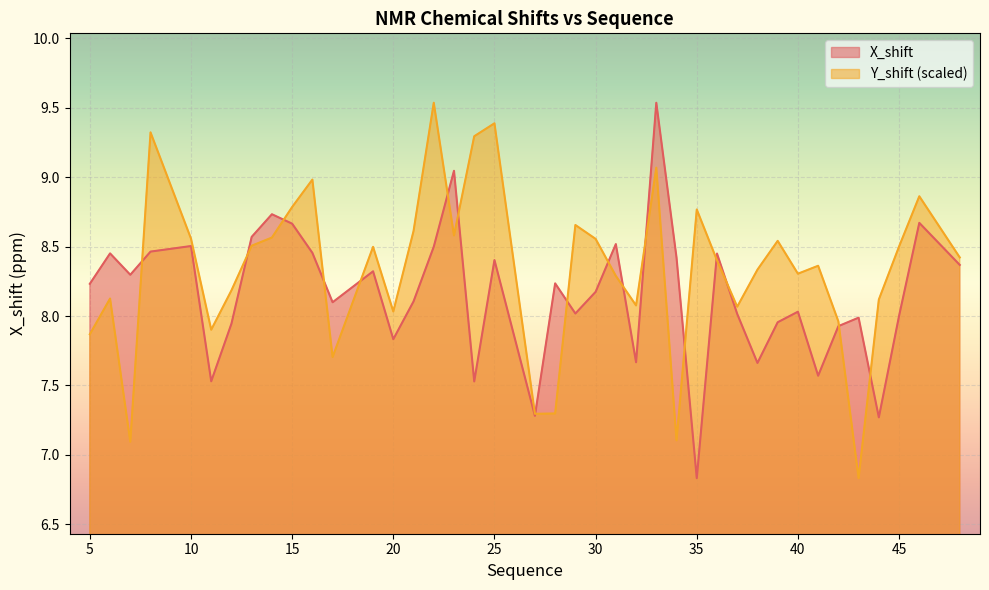

True or false: Y_shift has a value of 1.7 at 5.

False